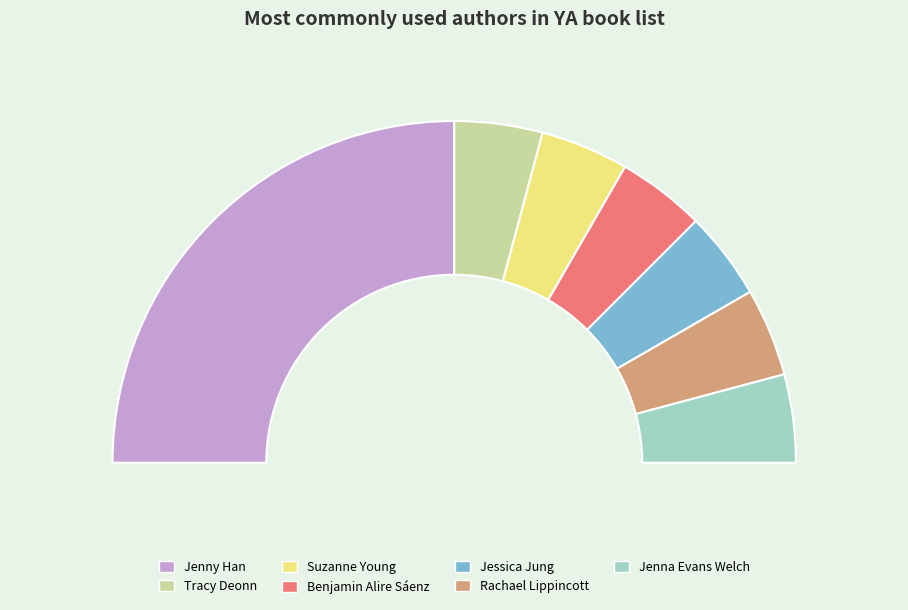

Which has a higher value, Suzanne Young (400221340) or Jenny Han (33419149)?

Jenny Han (33419149)